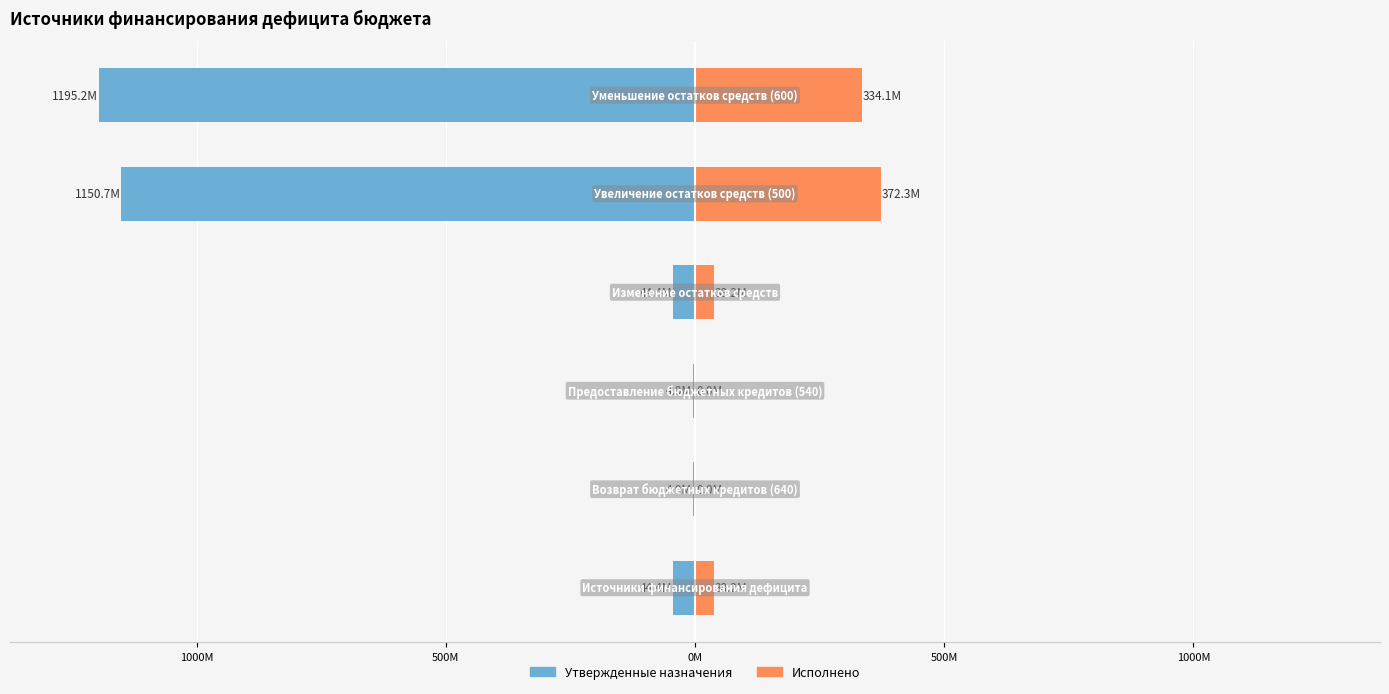

How many bars are there in total?

12